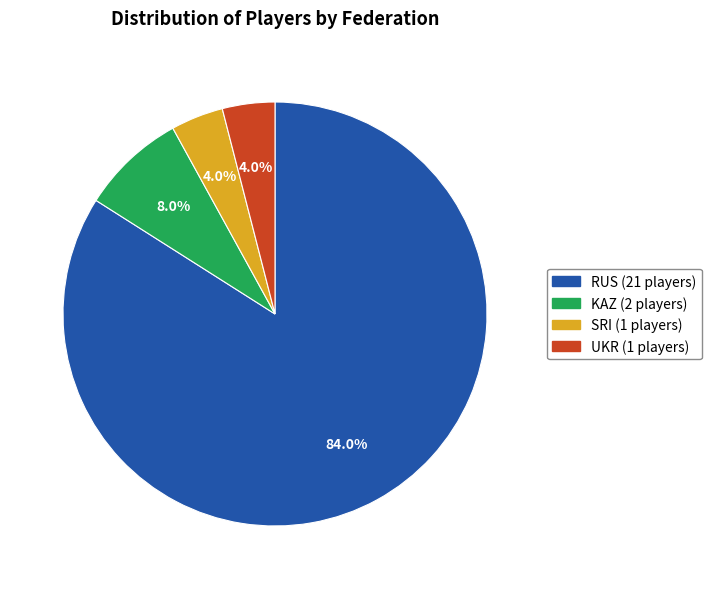

Which slice is the largest?

RUS